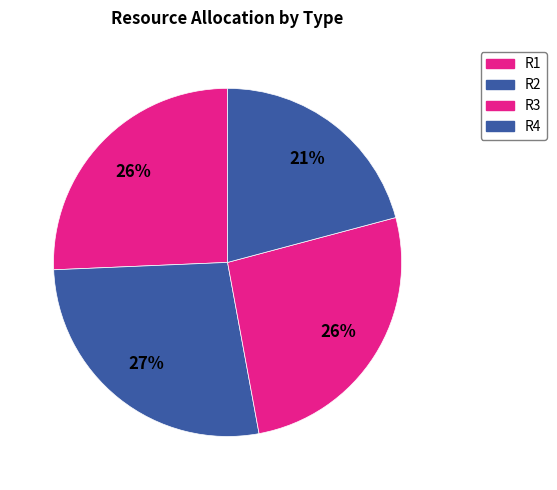

How many slices are in this pie chart?

4